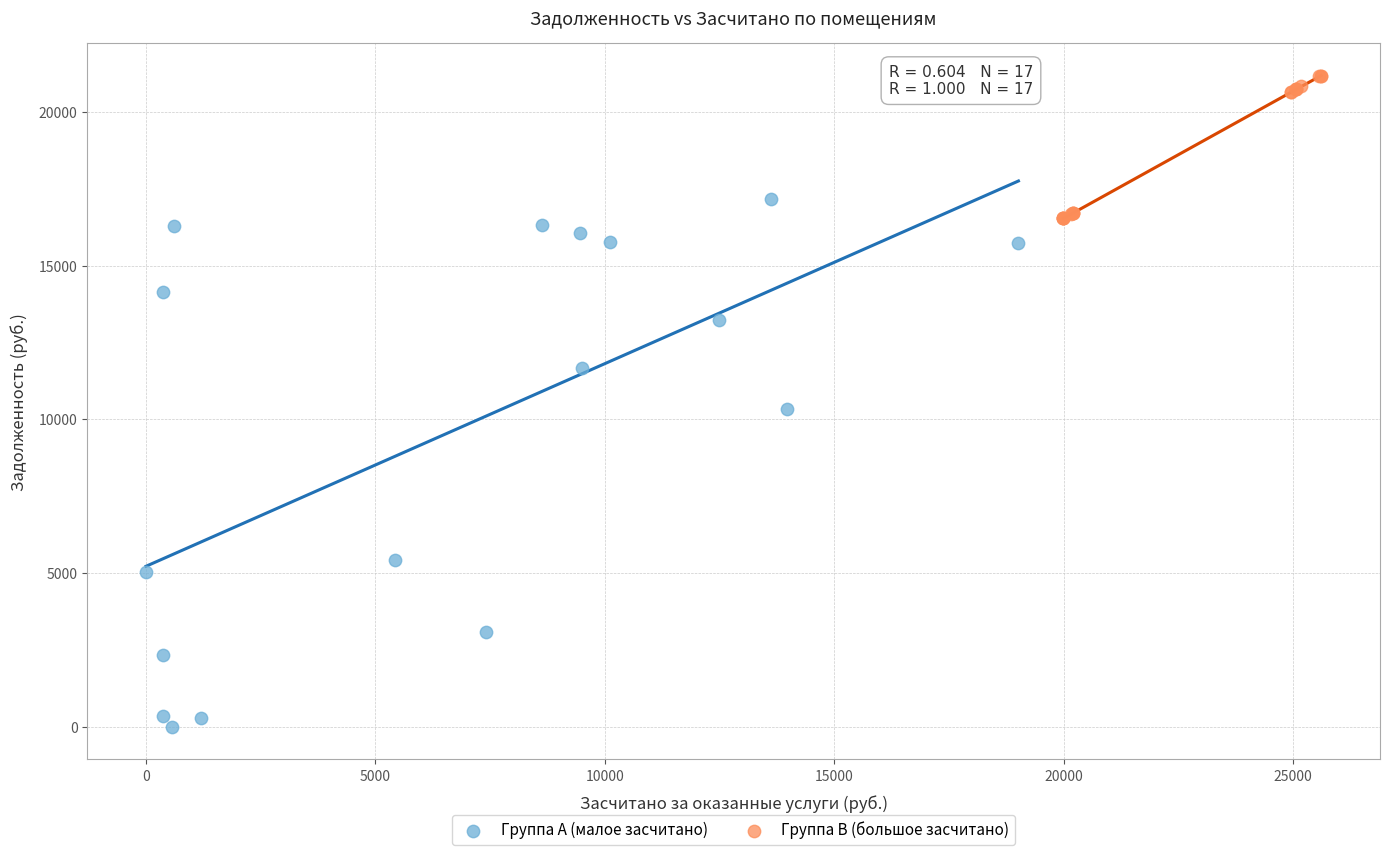

Which series has the largest Y range (max minus min)?

Группа A (малое засчитано)